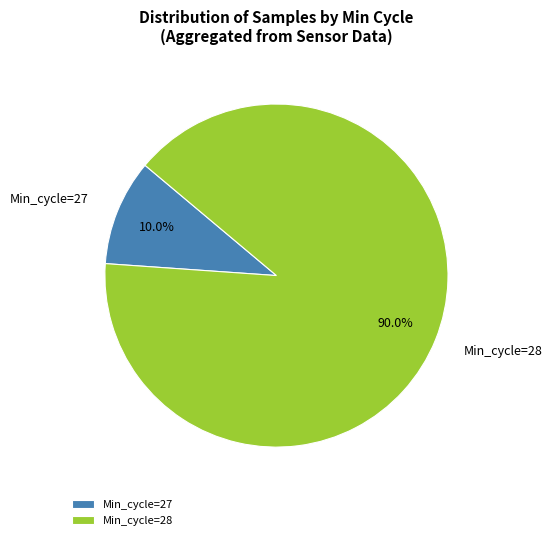

Which category has the smallest portion of the pie?

Min_cycle=27